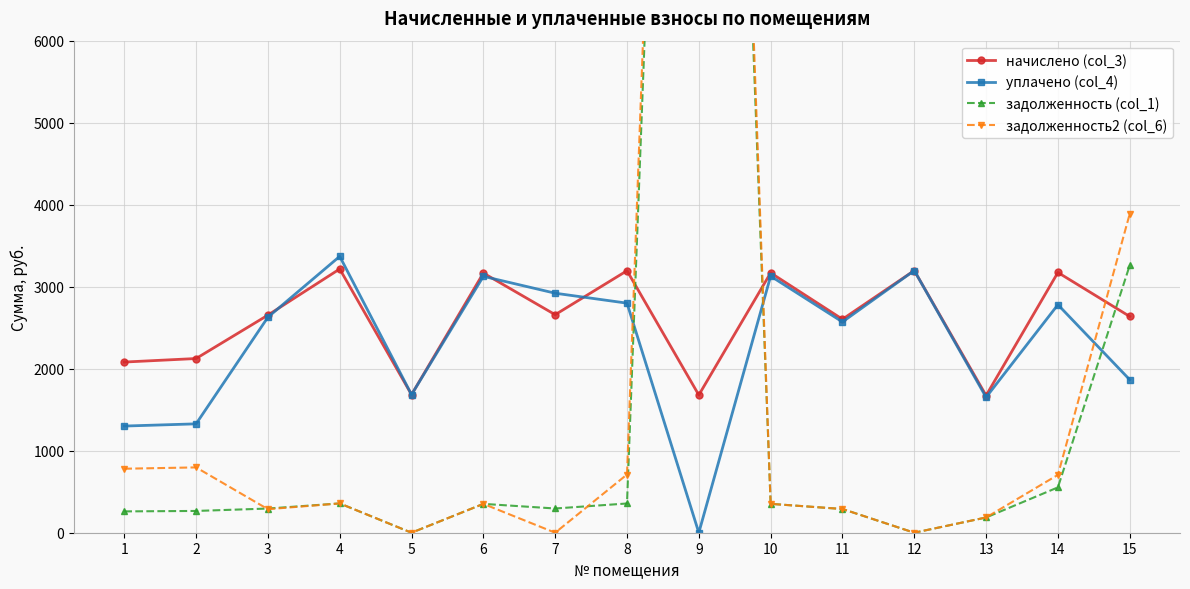

At which label does уплачено (col_4) reach its minimum?

9